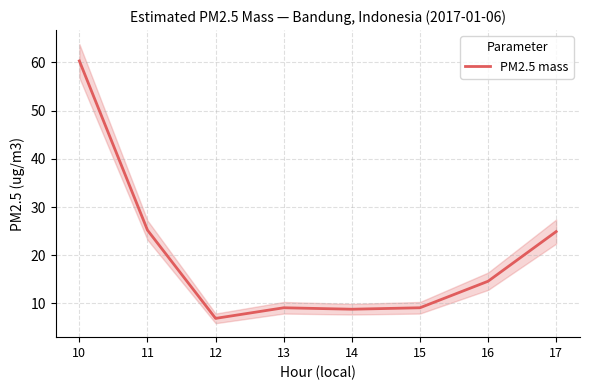

List the labels in order of value, largest first.

10, 11, 17, 16, 13, 15, 14, 12